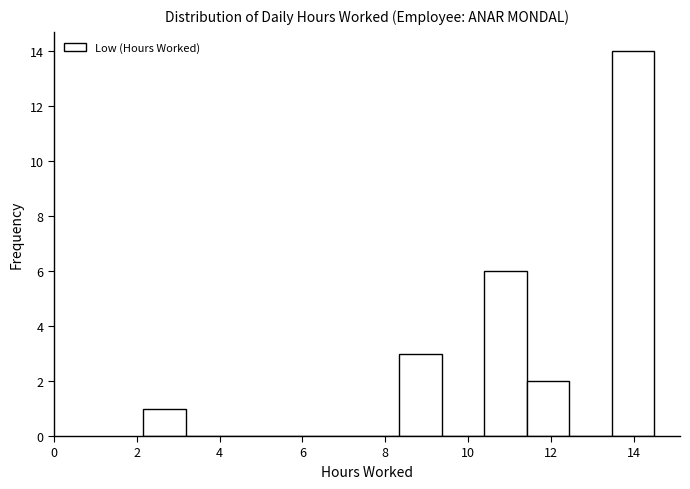

Over which range of the x-axis is the bar tallest?

13.4 to 14.6